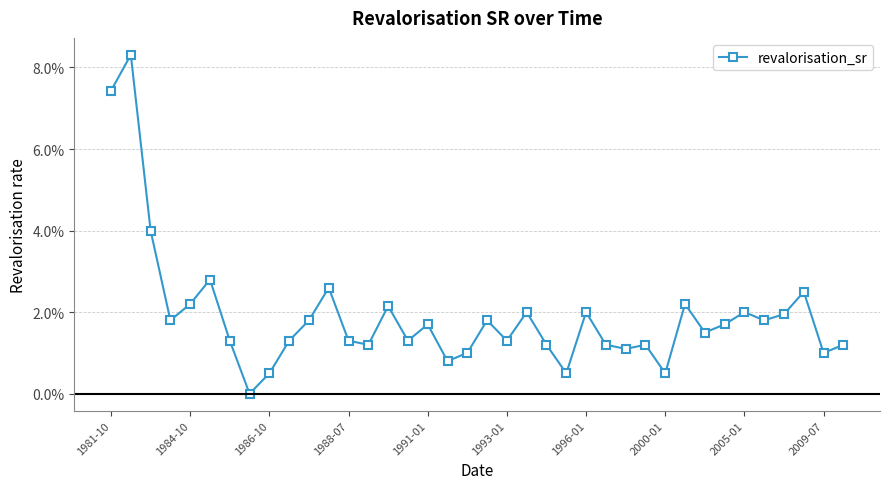

Is this an area chart (filled region under the line)?

No